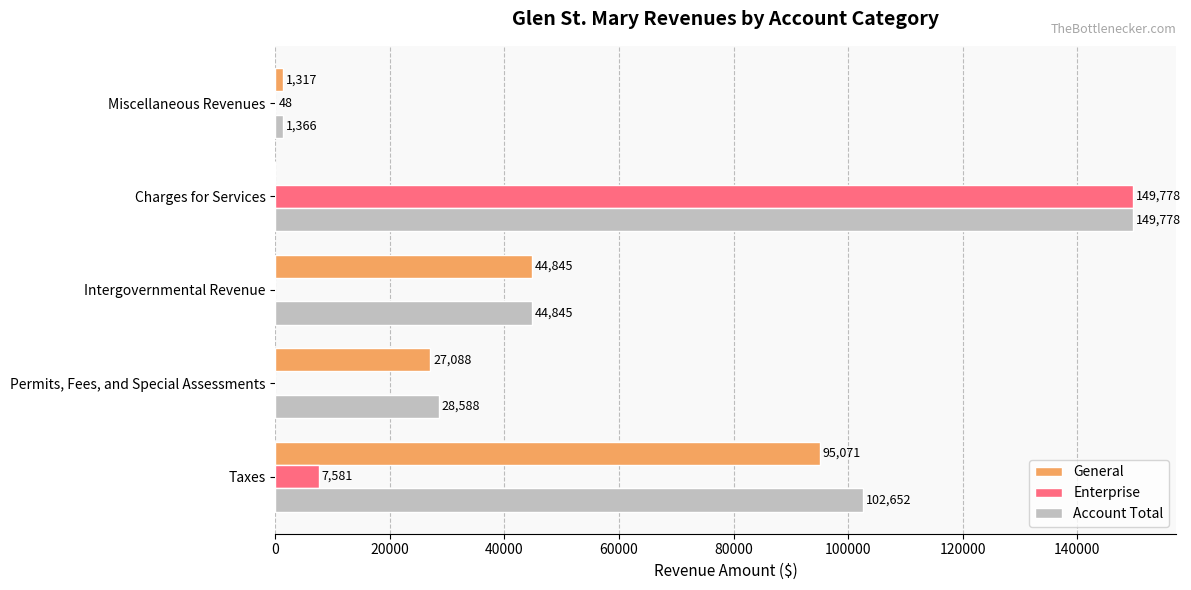

Between Taxes and Charges for Services, which series saw the biggest shift?

Enterprise